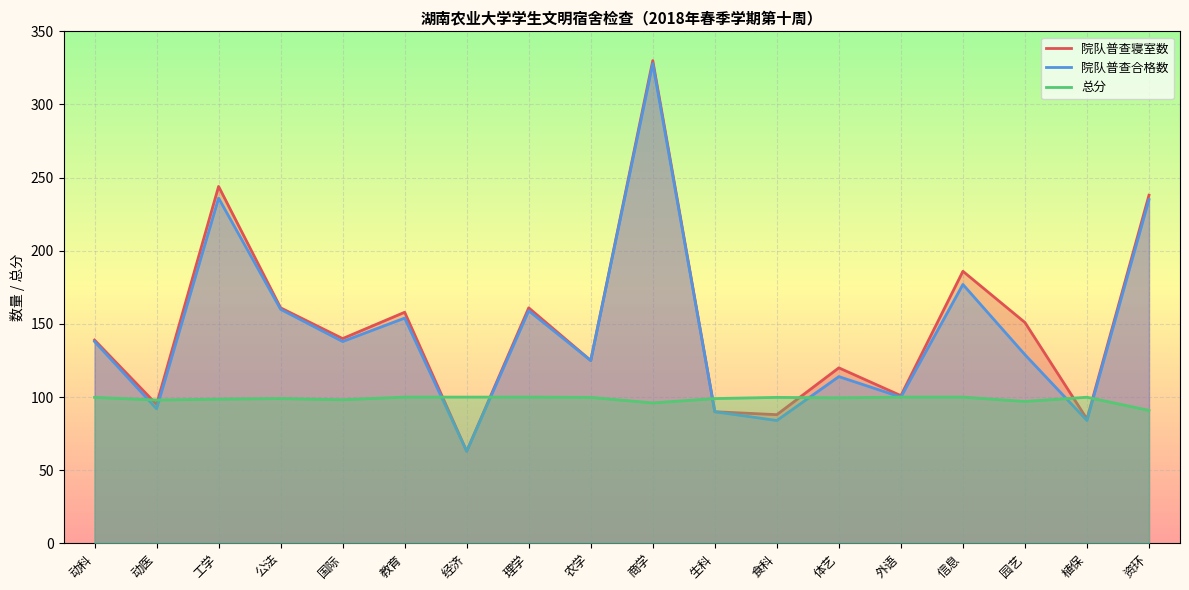

At which category does the chart reach its minimum across all series?

经济